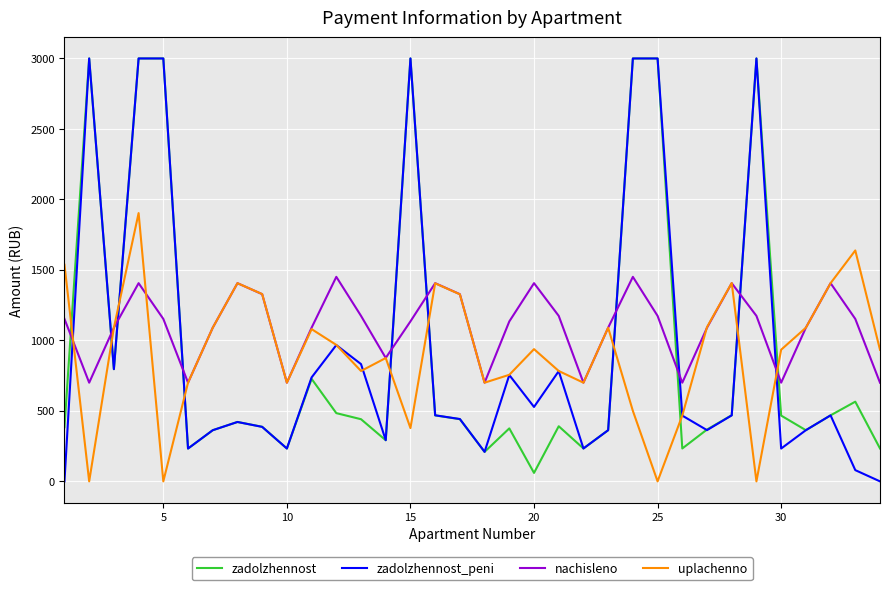

True or false: nachisleno and zadolzhennost intersect in this chart.

True